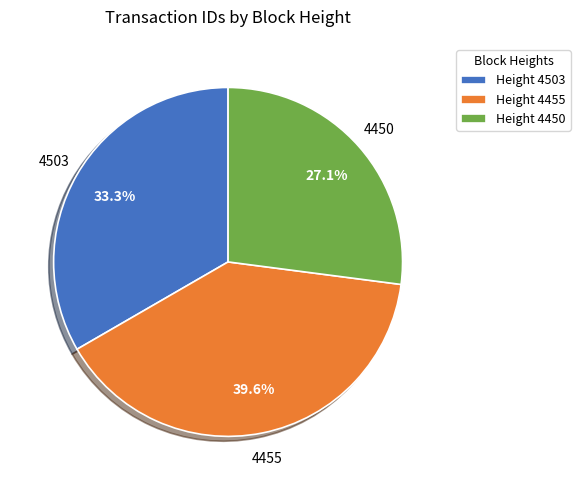

Is there any slice that represents more than half of the pie?

No